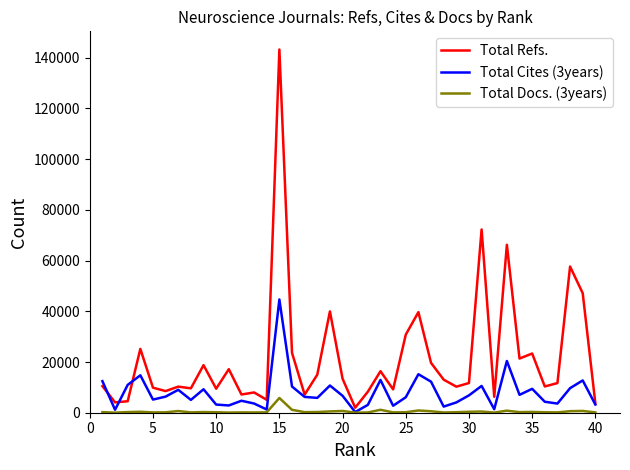

What is the minimum value shown in the chart?

27